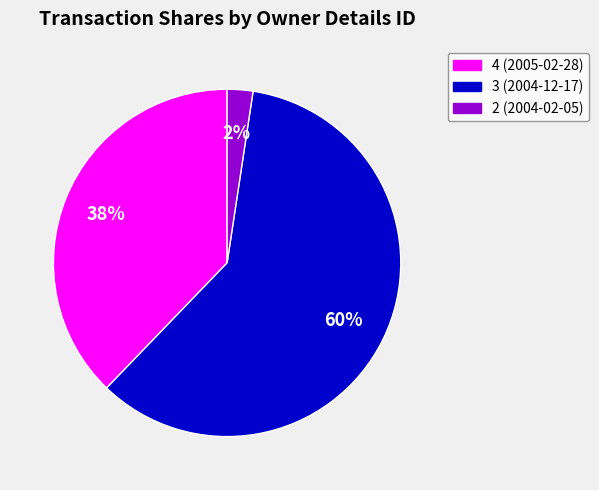

Is there a majority slice in this chart?

Yes